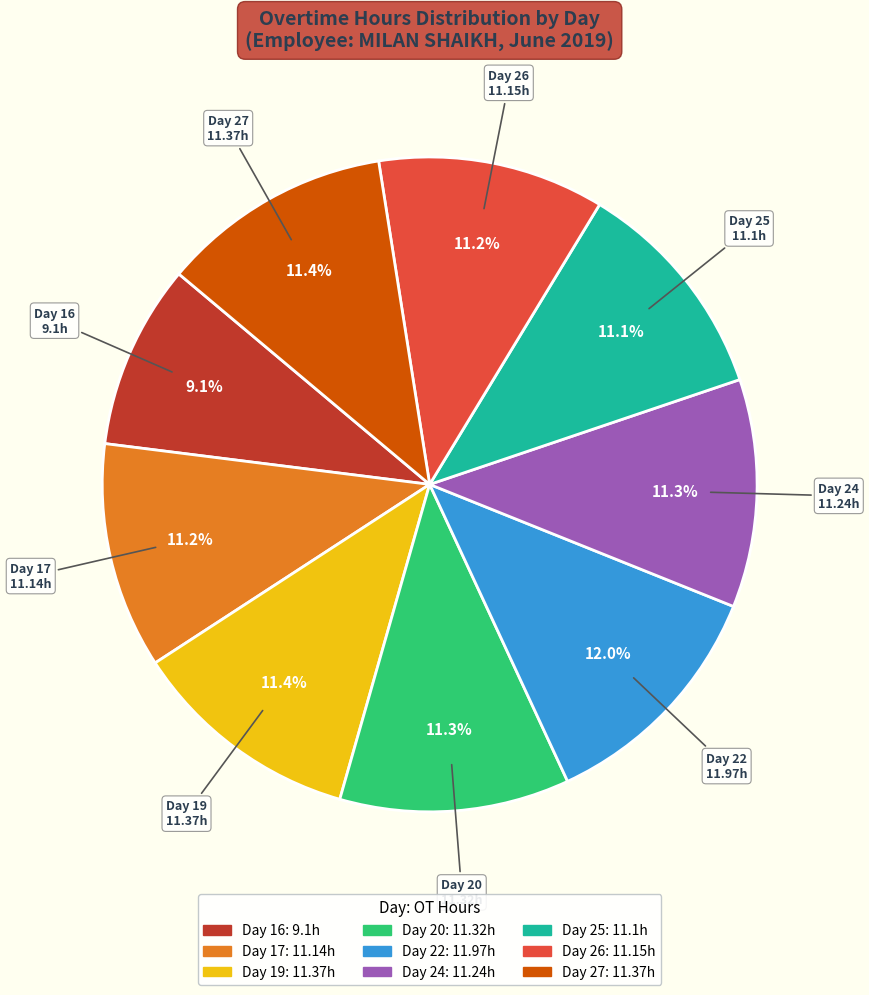

Which category has the smallest portion of the pie?

Day 16